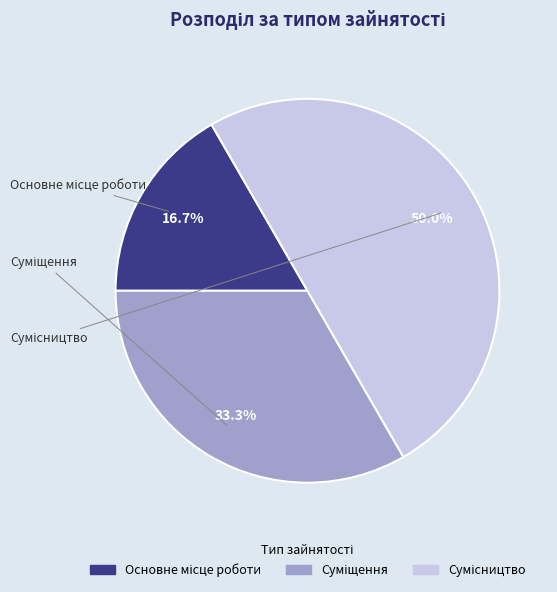

The Суміщення slice represents 33% of the pie. True or false?

True